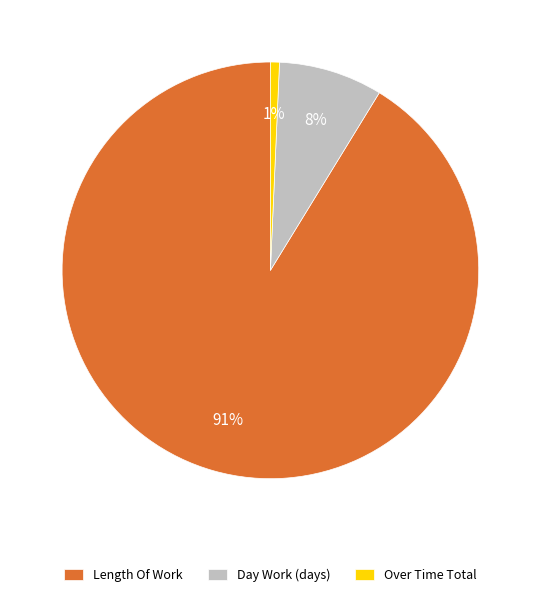

Rank the categories by value from highest to lowest.

Length Of Work, Day Work (days), Over Time Total